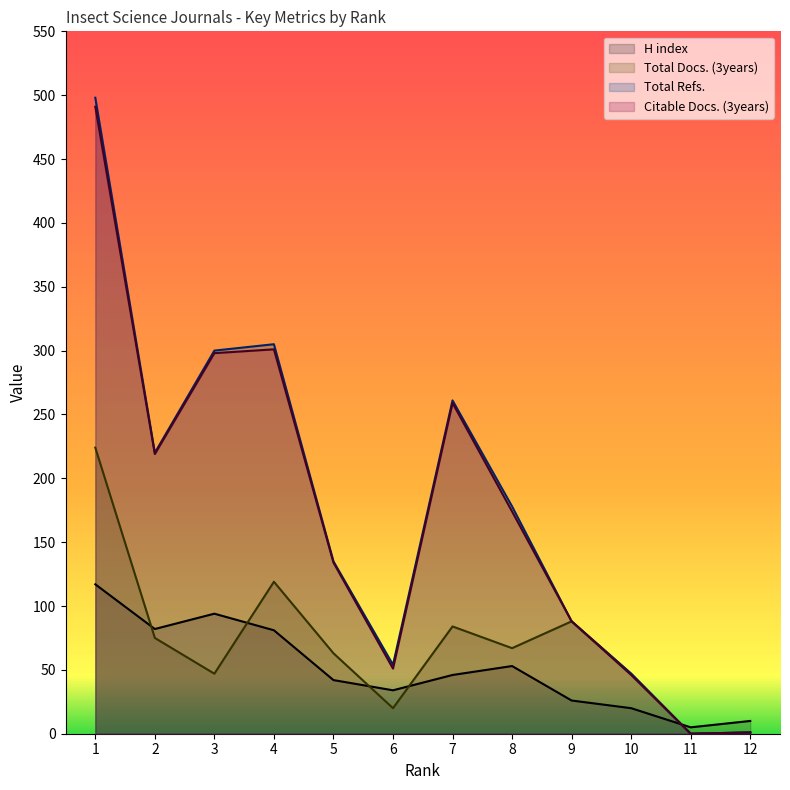

What are all the series names shown in the legend?

H index, Total Docs. (3years), Total Refs., Citable Docs. (3years)